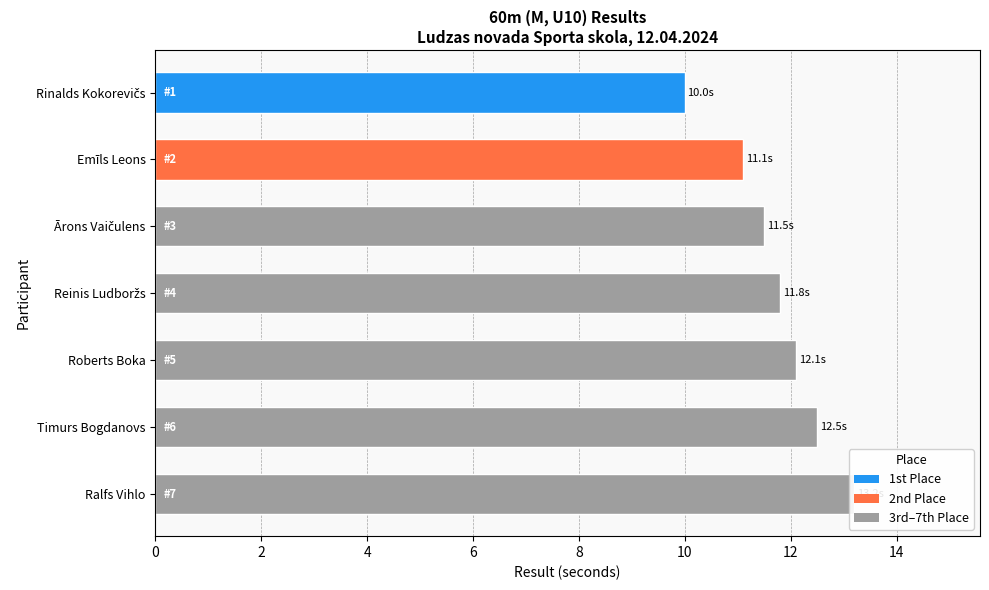

What is the difference between the values at Emīls Leons and Ārons Vaičulens?

0.4